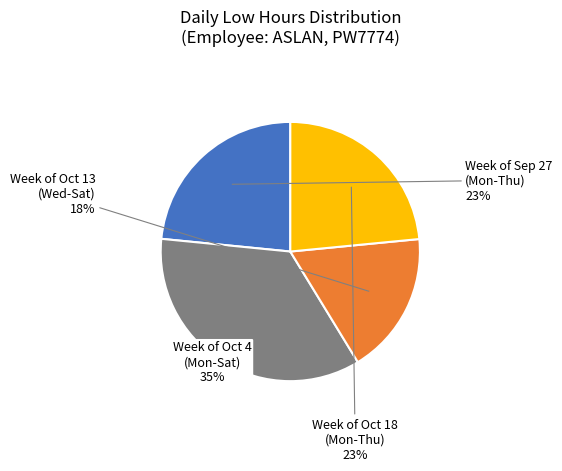

To the nearest percent, what is the difference between the largest and smallest slice percentages?

17%